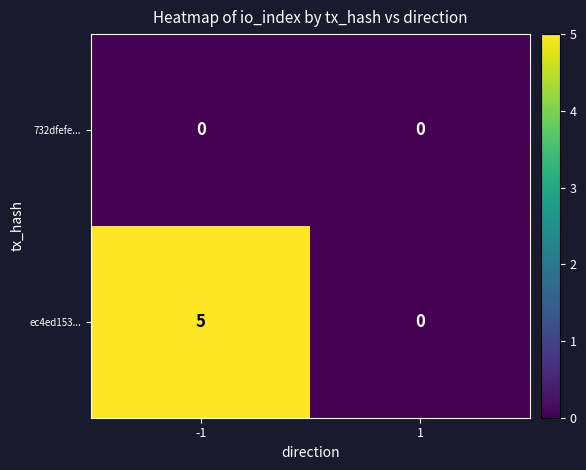

Count the number of data series in this chart.

2